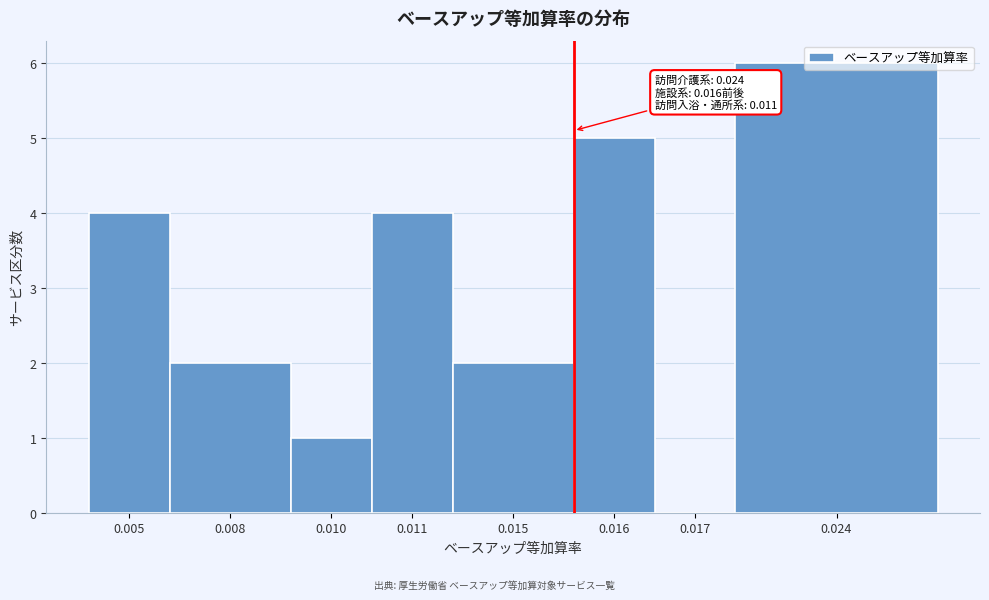

Approximately how many times larger is the value at 0.011 compared to 0.005?

1.0